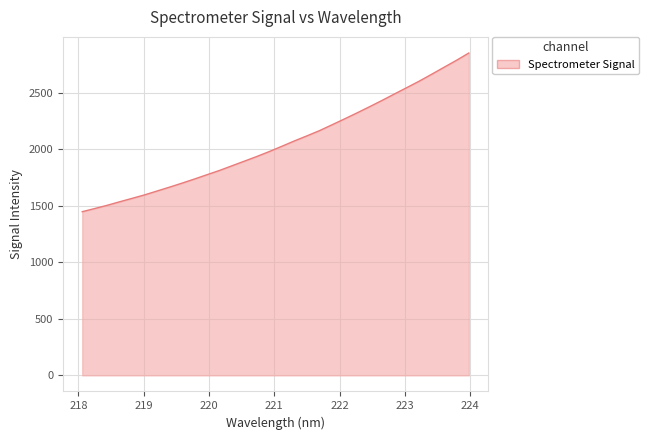

Reading left to right, list all the values displayed in this chart.

1447.2	1475.1	1503.7	1534.9	1565.3	1596.0	1630.2	1664.5	1699.8	1736.4	1774.4	1812.0	1853.2	1894.3	1935.8	1979.4	2025.7	2072.8	2117.4	2163.1	2214.5	2266.4	2319.4	2373.7	2429.1	2486.4	2543.2	2600.5	2661.5	2723.5	2785.1	2850.4